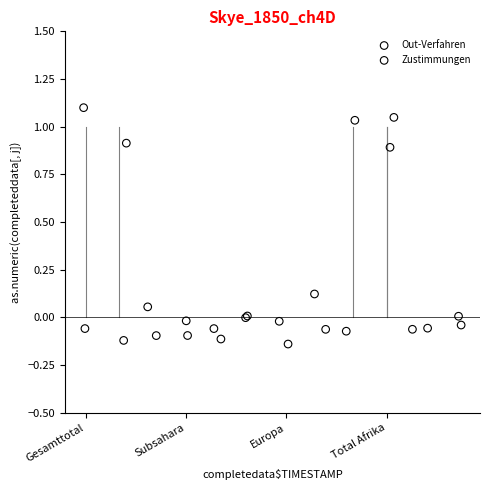

What are all the series names shown in the legend?

Out-Verfahren, Zustimmungen